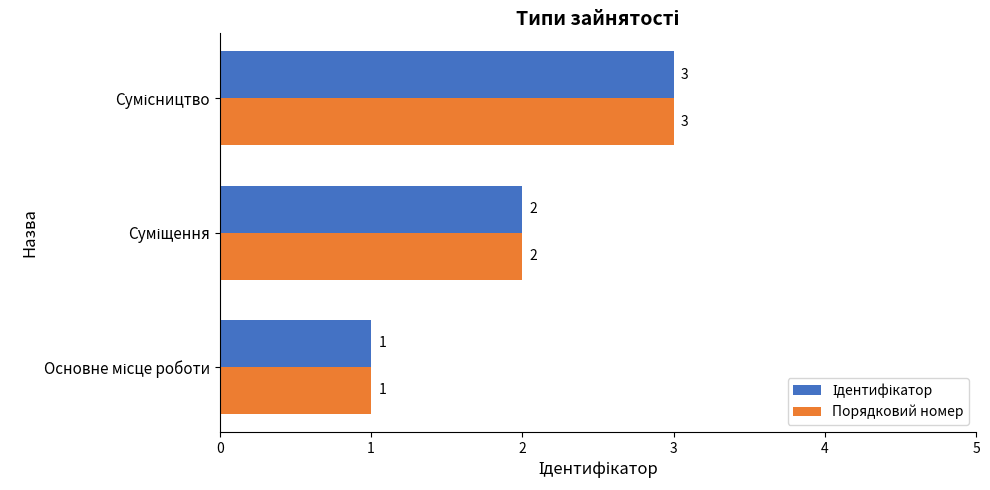

What is the greatest value displayed?

3